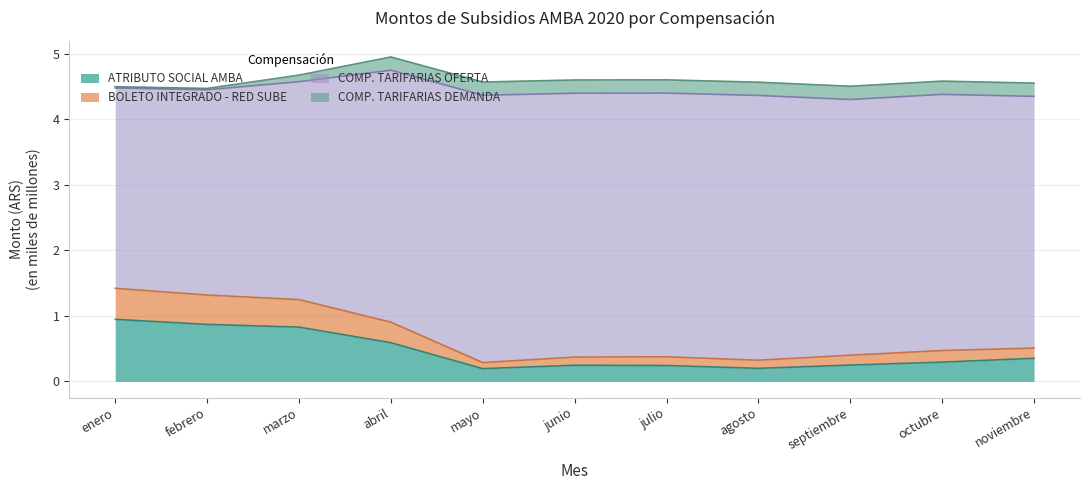

True or false: BOLETO INTEGRADO - RED SUBE and ATRIBUTO SOCIAL AMBA intersect in this chart.

False